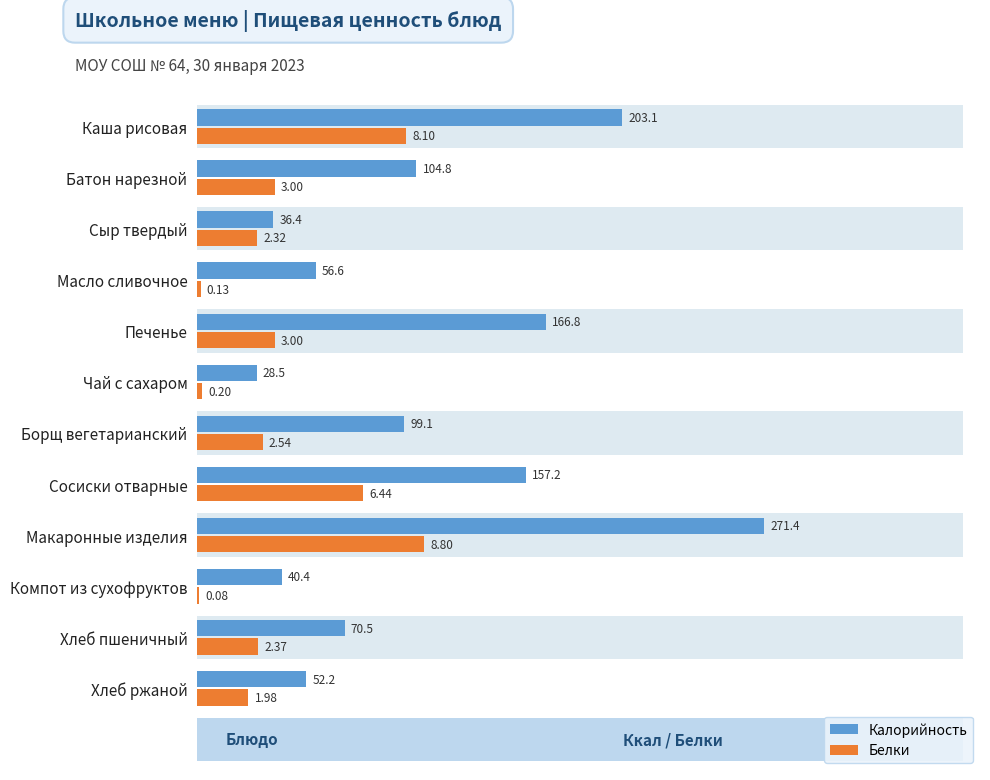

How many data points does each series have?

12